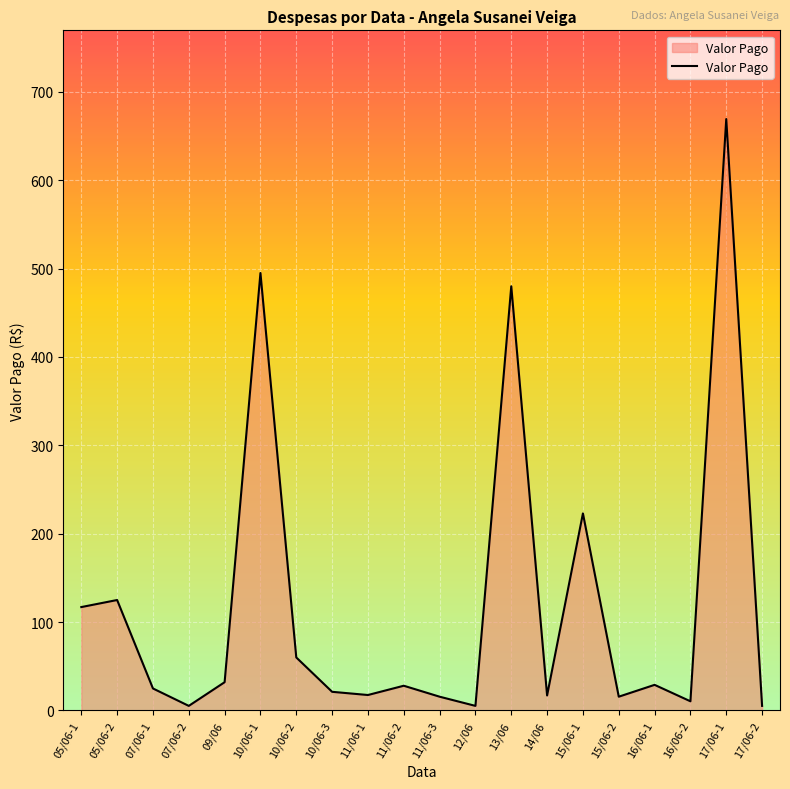

What is the greatest value displayed?

669.2